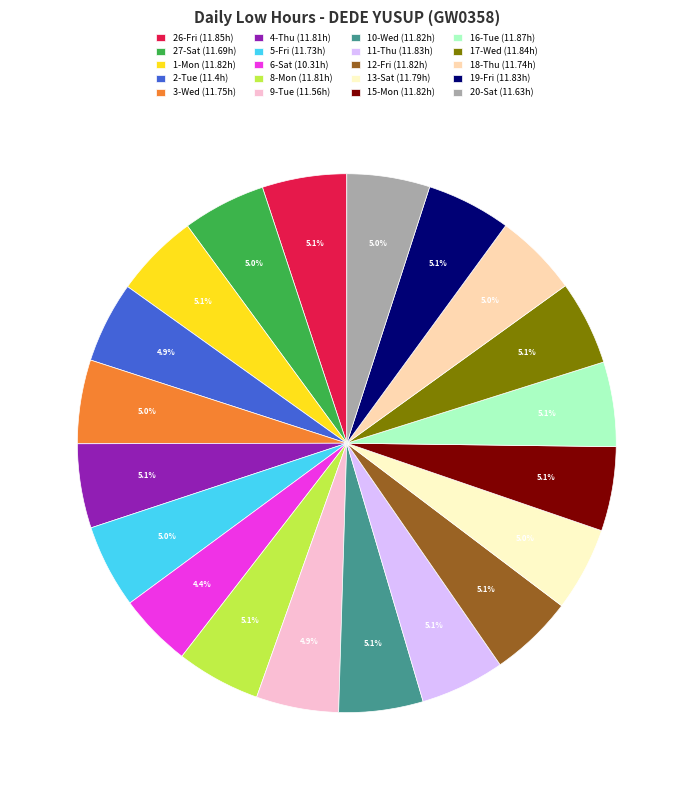

Does 15-Mon account for over 50% of the chart?

No